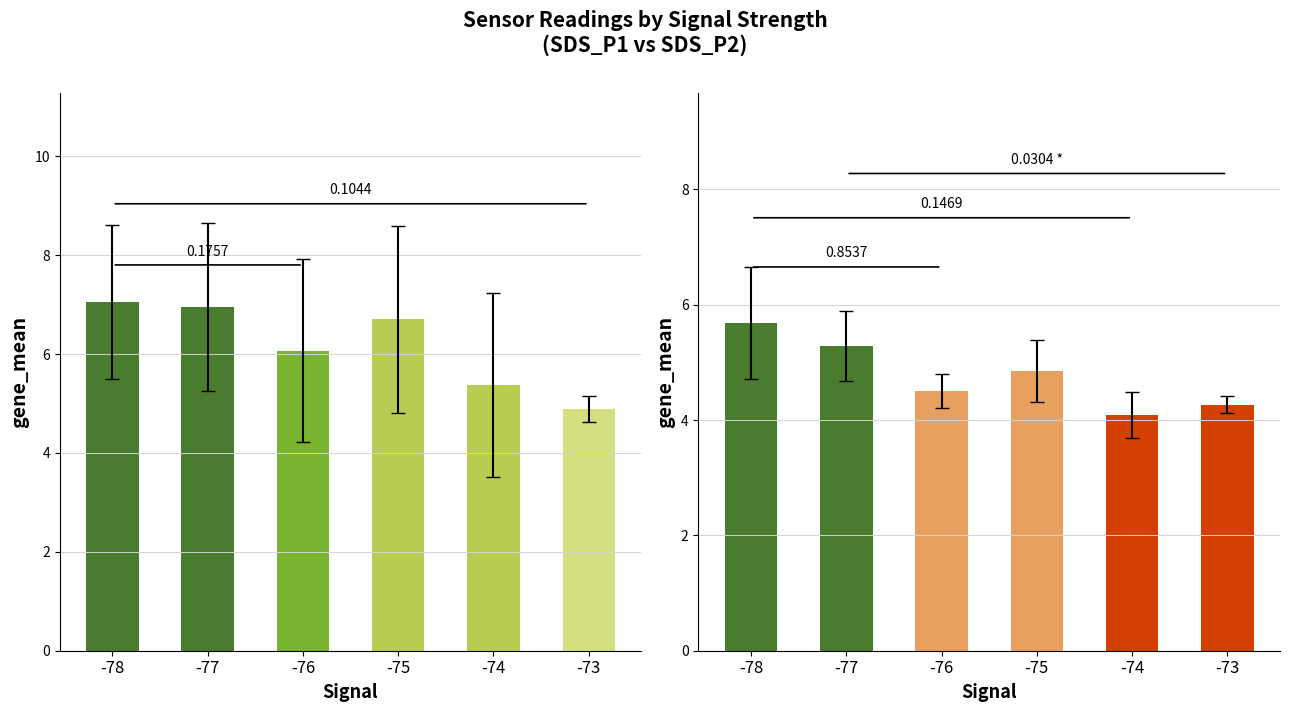

How many bars are there in each group?

2